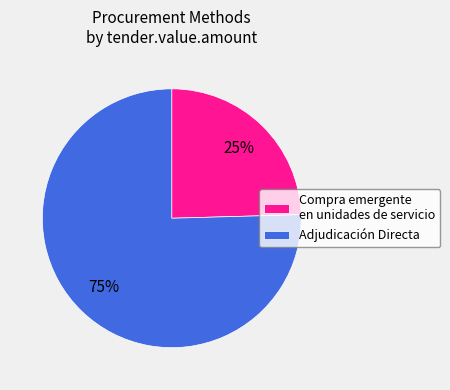

Combined, do Adjudicación Directa and Compra emergente en unidades de servicio account for over 50%?

Yes